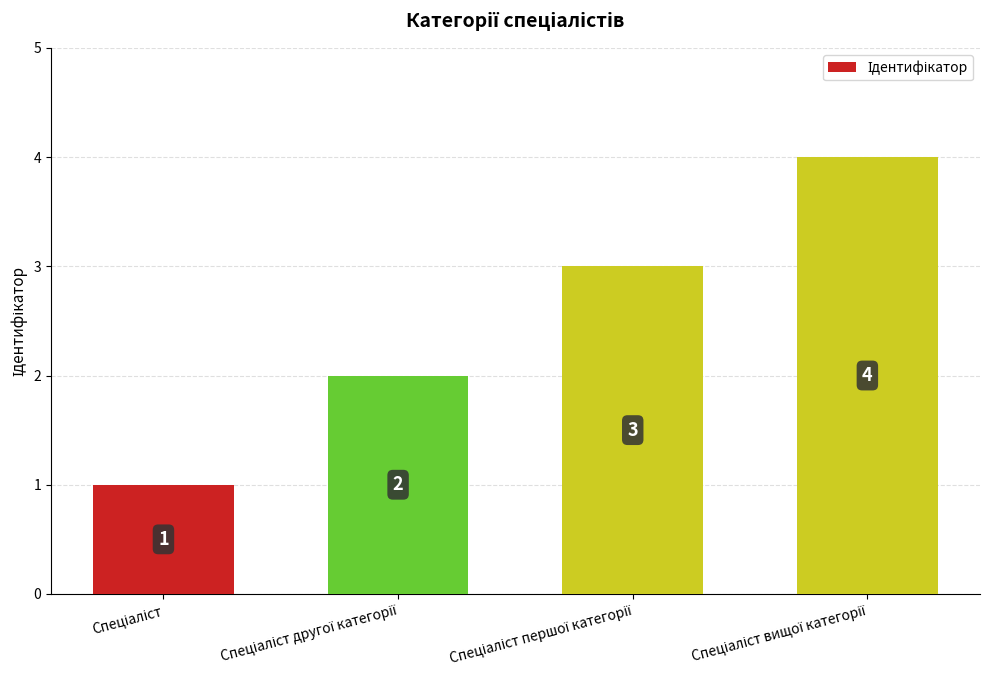

What is the sum of all values?

10